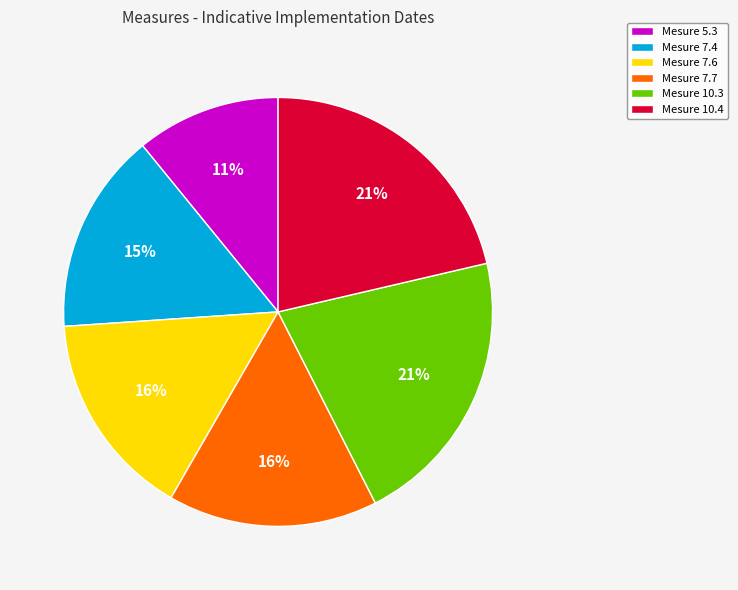

The Mesure 7.4 slice represents 1% of the pie. True or false?

False